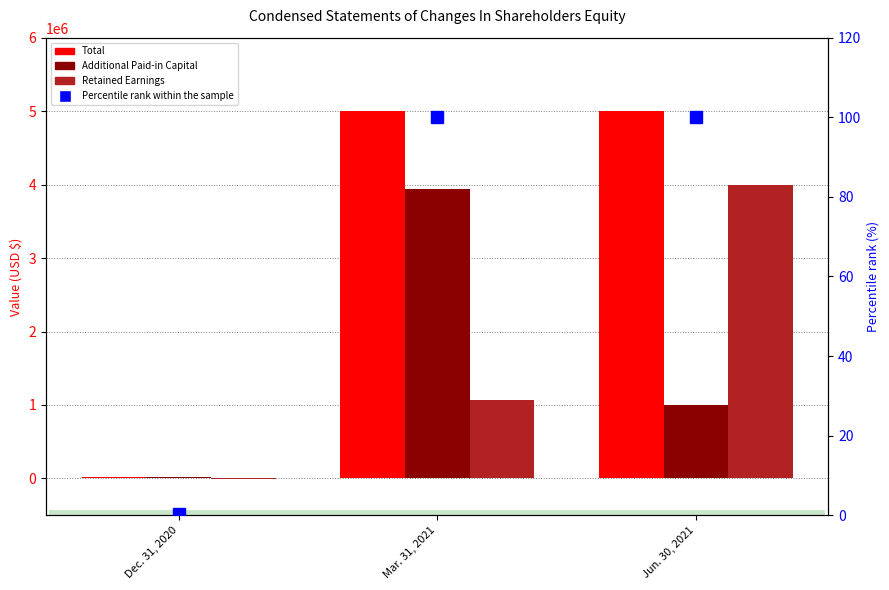

Where does the Total series first go above 5000002?

Mar. 31, 2021